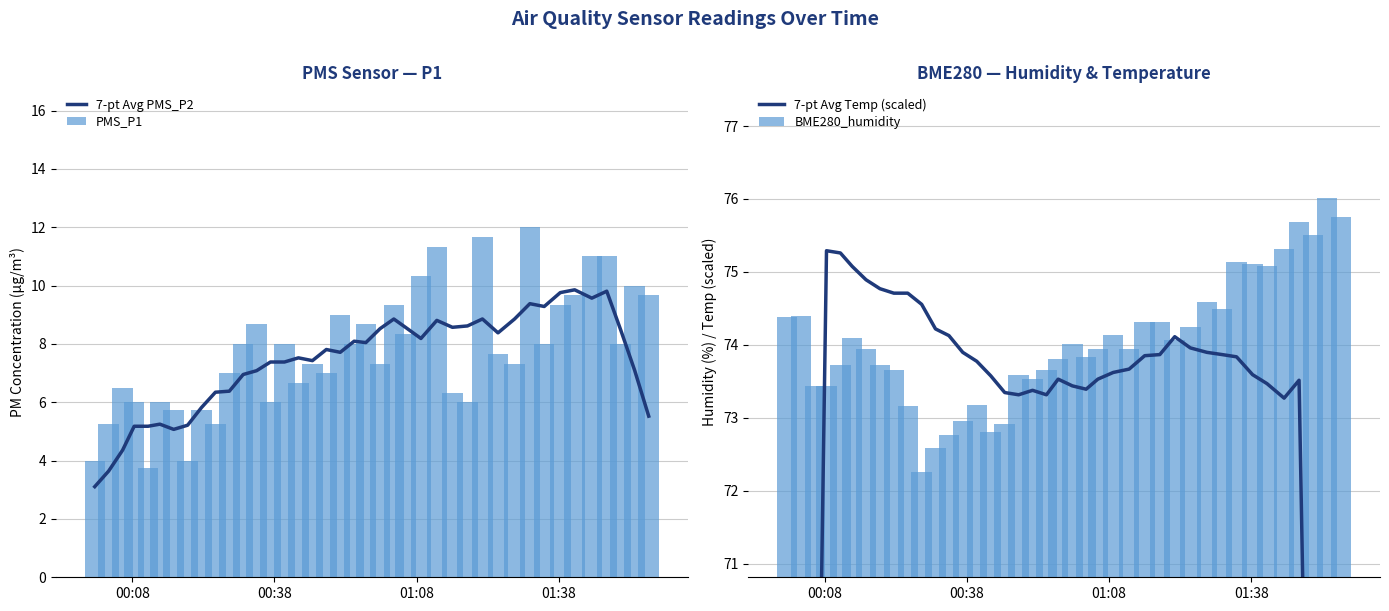

What is the highest value of the PMS_P1 series?

12.0